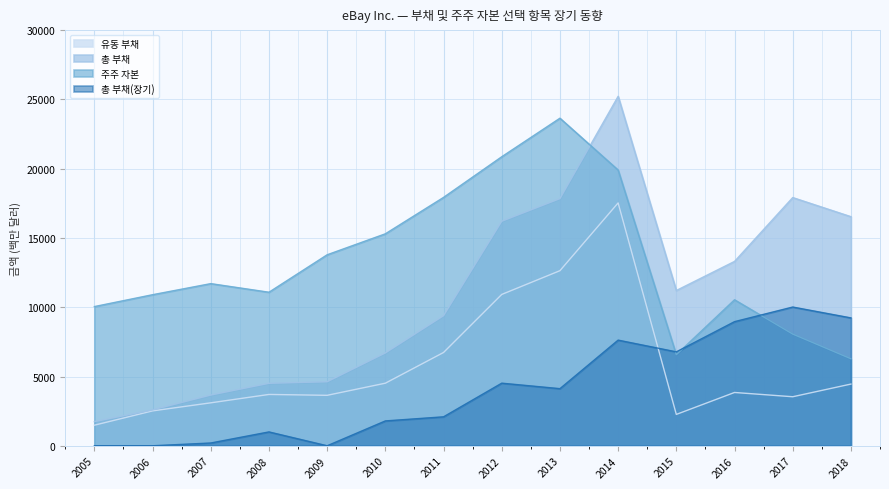

How many interior local peaks does the 총 부채 series have?

2